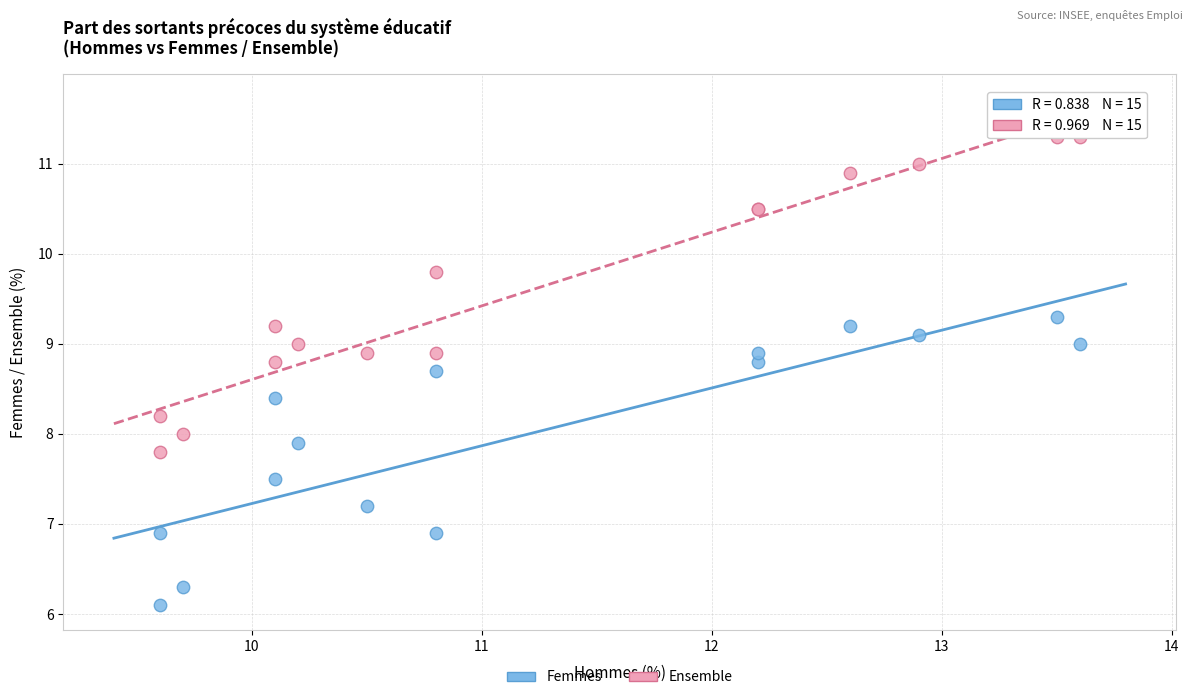

Which series contains the lowest Y value?

Femmes